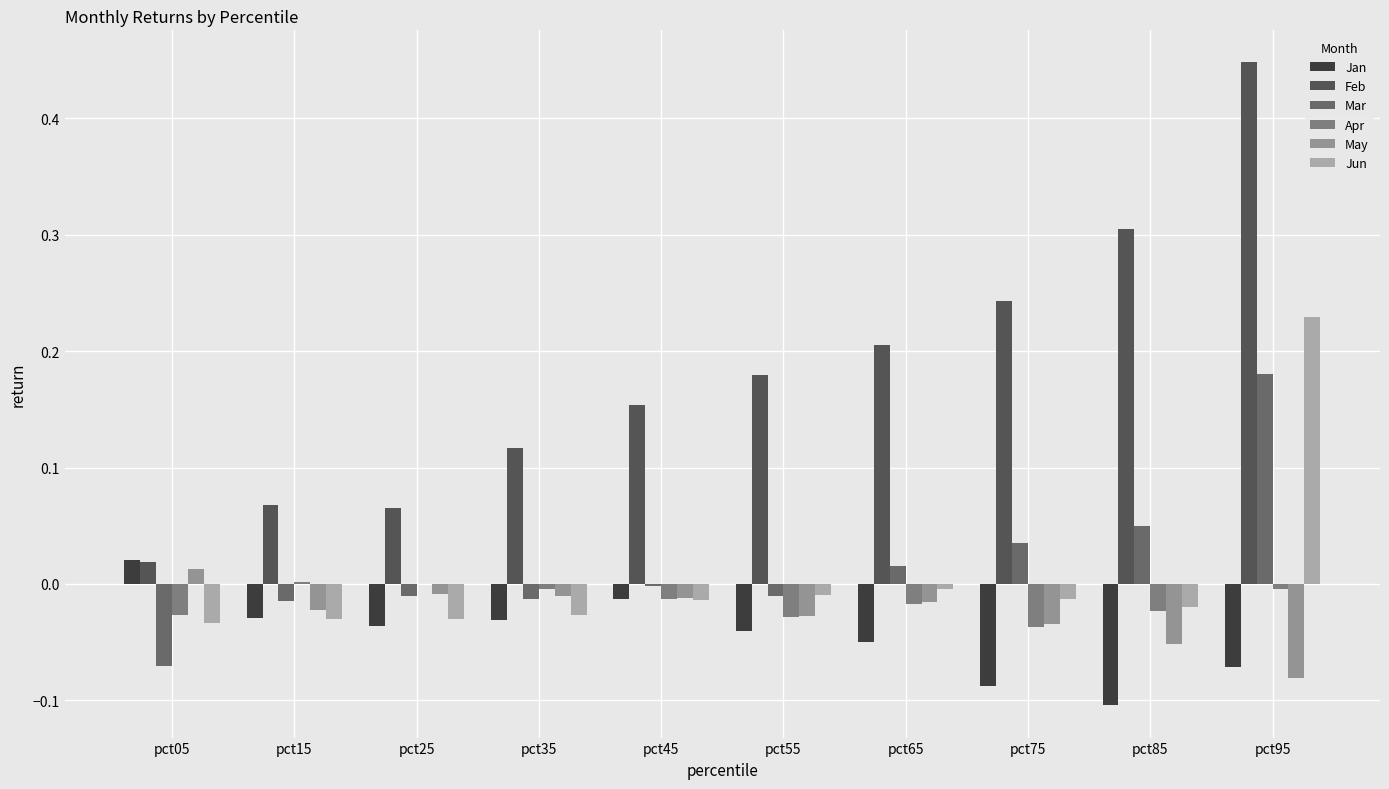

How many groups of bars are there?

10